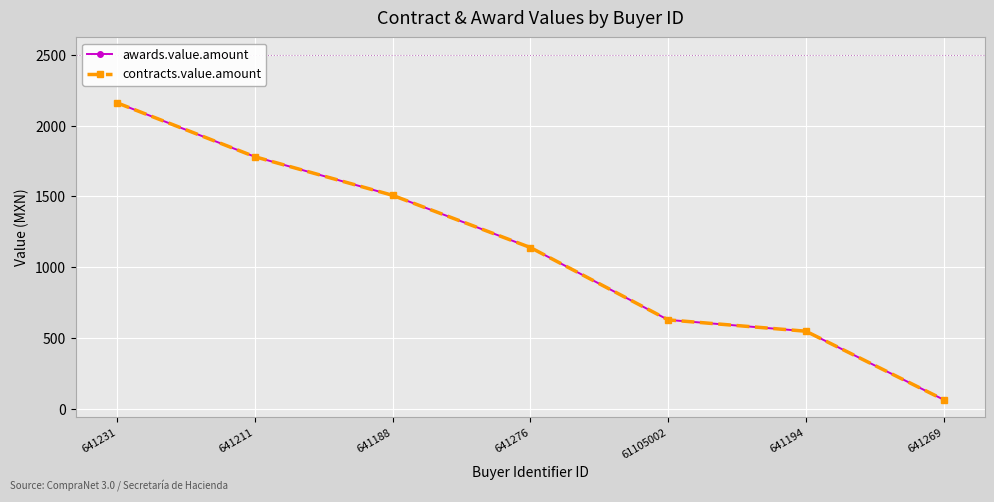

What is the sum of the awards.value.amount values at 641269 and 61105002?

697.3